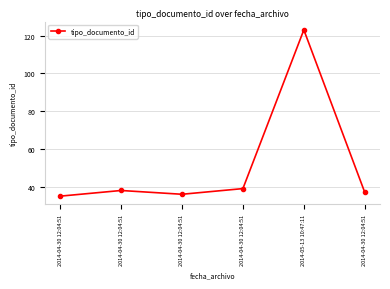

How many data points does each series have?

6